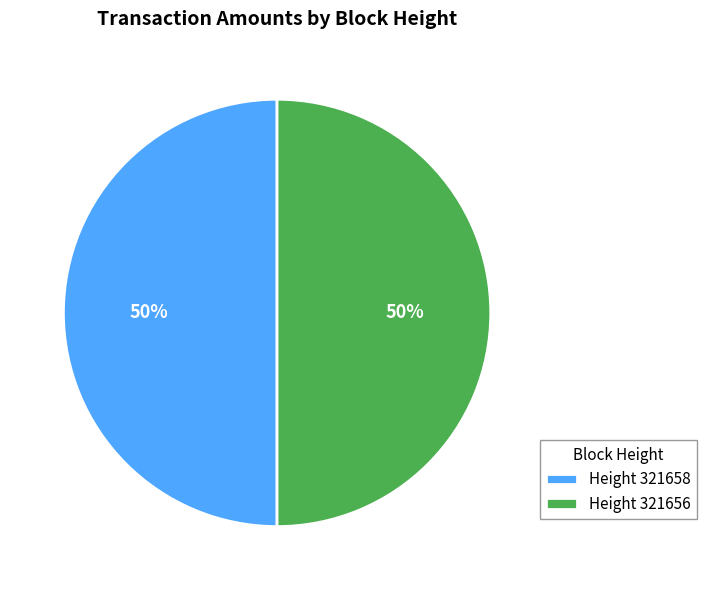

Is the sum of Height 321656 and Height 321658 greater than half?

Yes